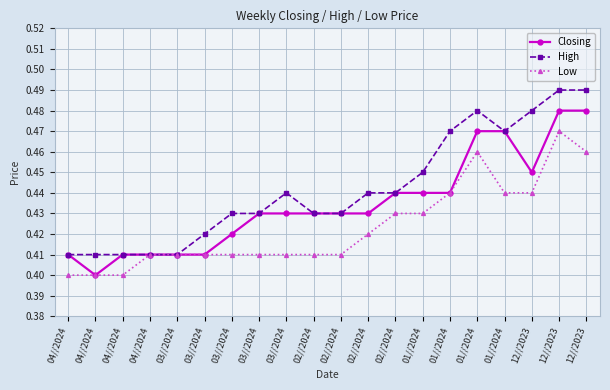

True or false: Closing has a value of 0.3 at 03//2024.

False